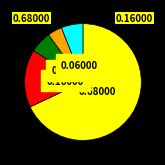

Does any single category account for the majority?

Yes